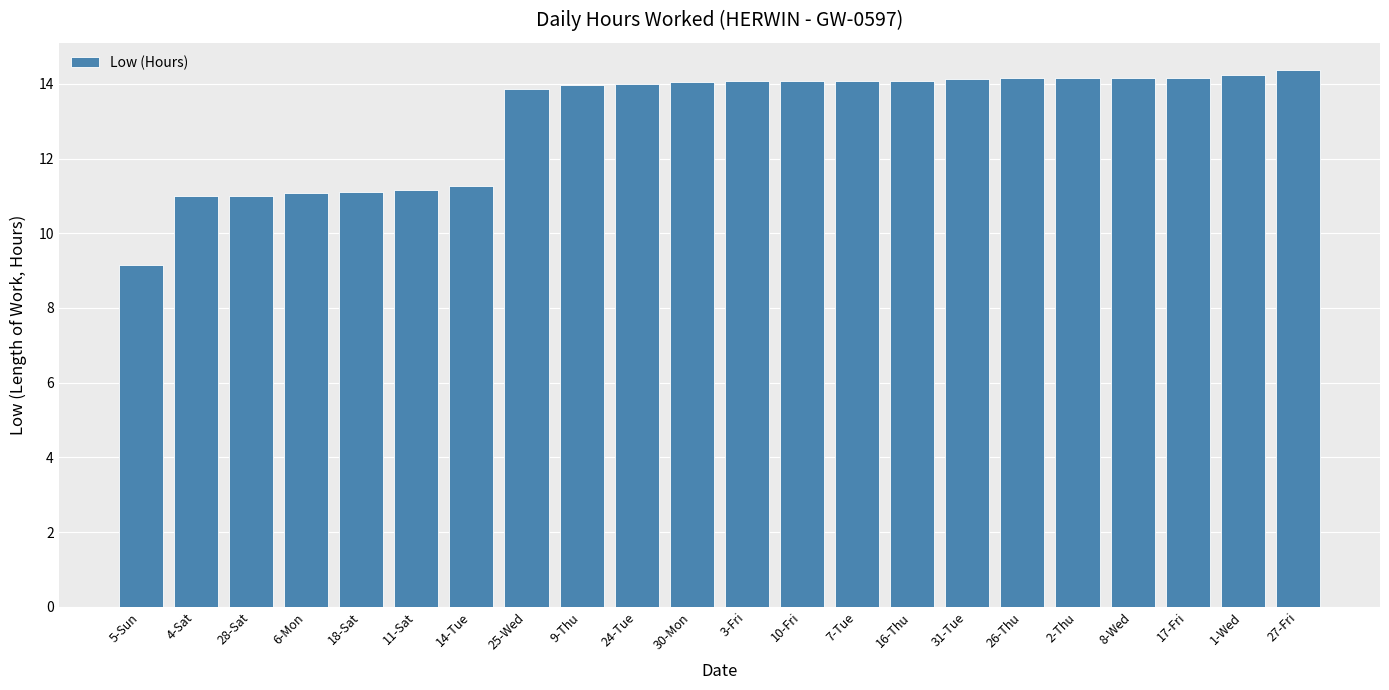

What is the sum of the values at 1-Wed and 11-Sat?

25.4